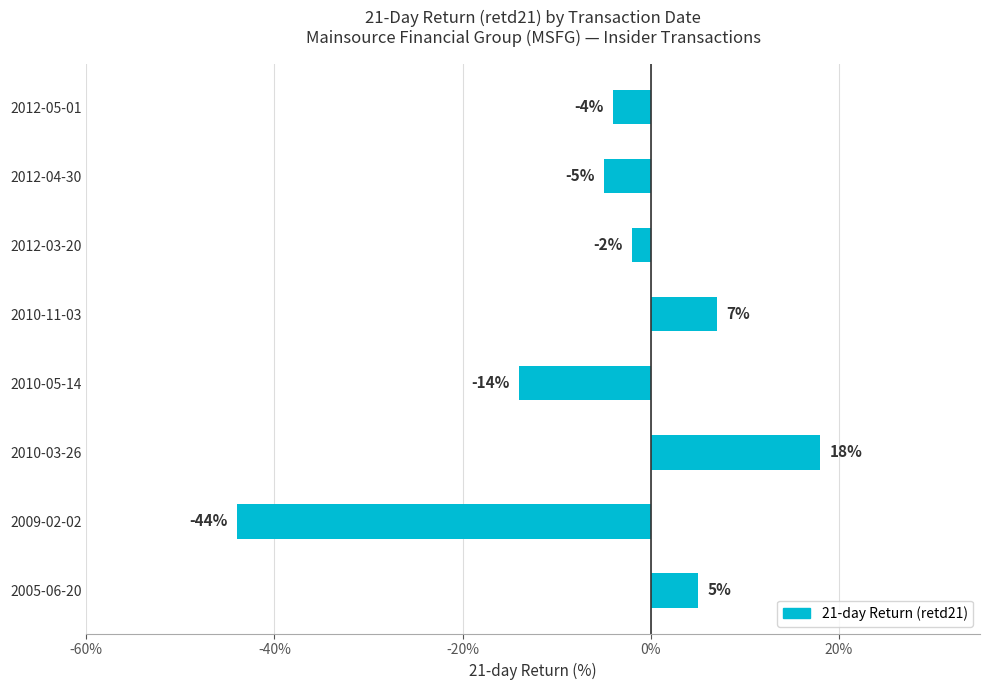

Is it true that the value at 2005-06-20 is 5?

True